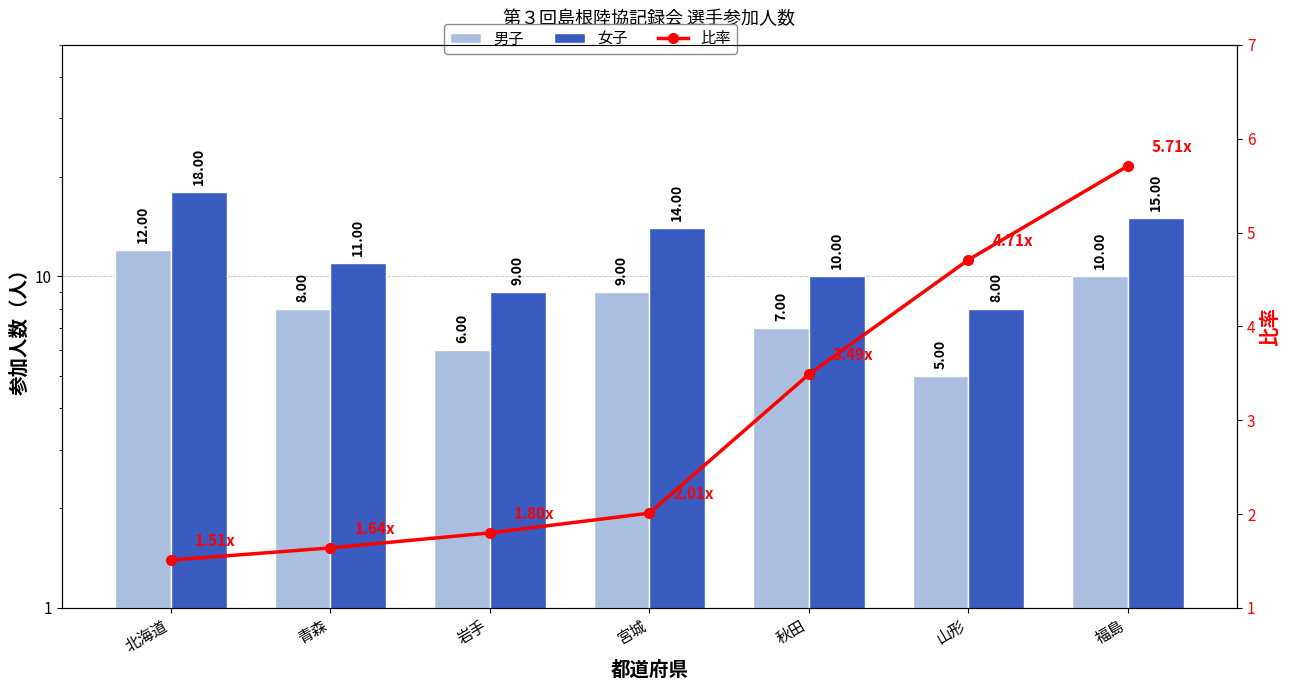

List the labels in order of 男子 value, smallest first.

山形, 岩手, 秋田, 青森, 宮城, 福島, 北海道